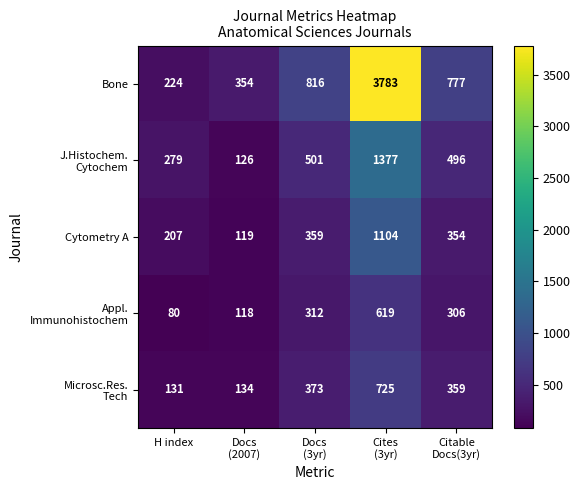

At which category is the sum across all series the highest?

Cites
(3yr)